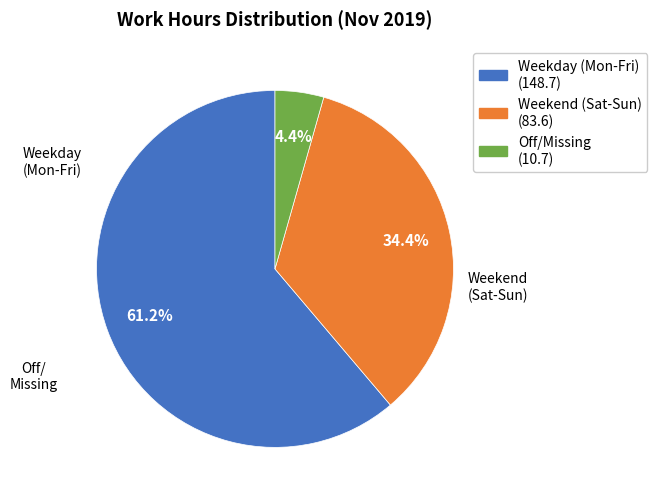

How many segments does this pie chart have?

3